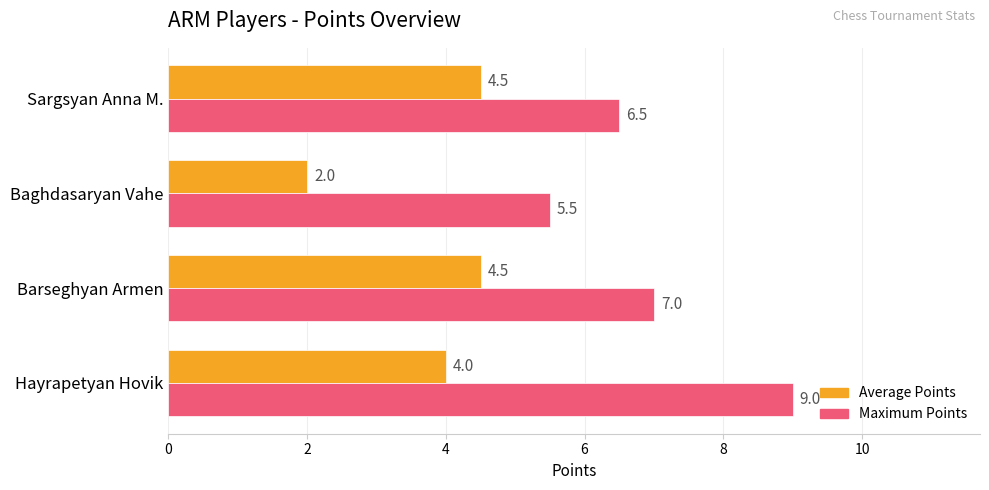

At which category is the sum across all series the highest?

Hayrapetyan Hovik